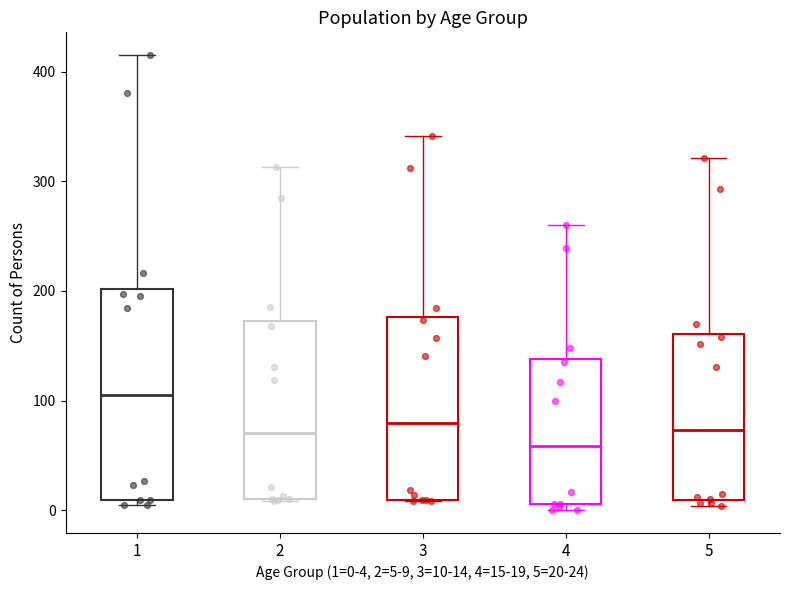

Which box has the highest median line?

1